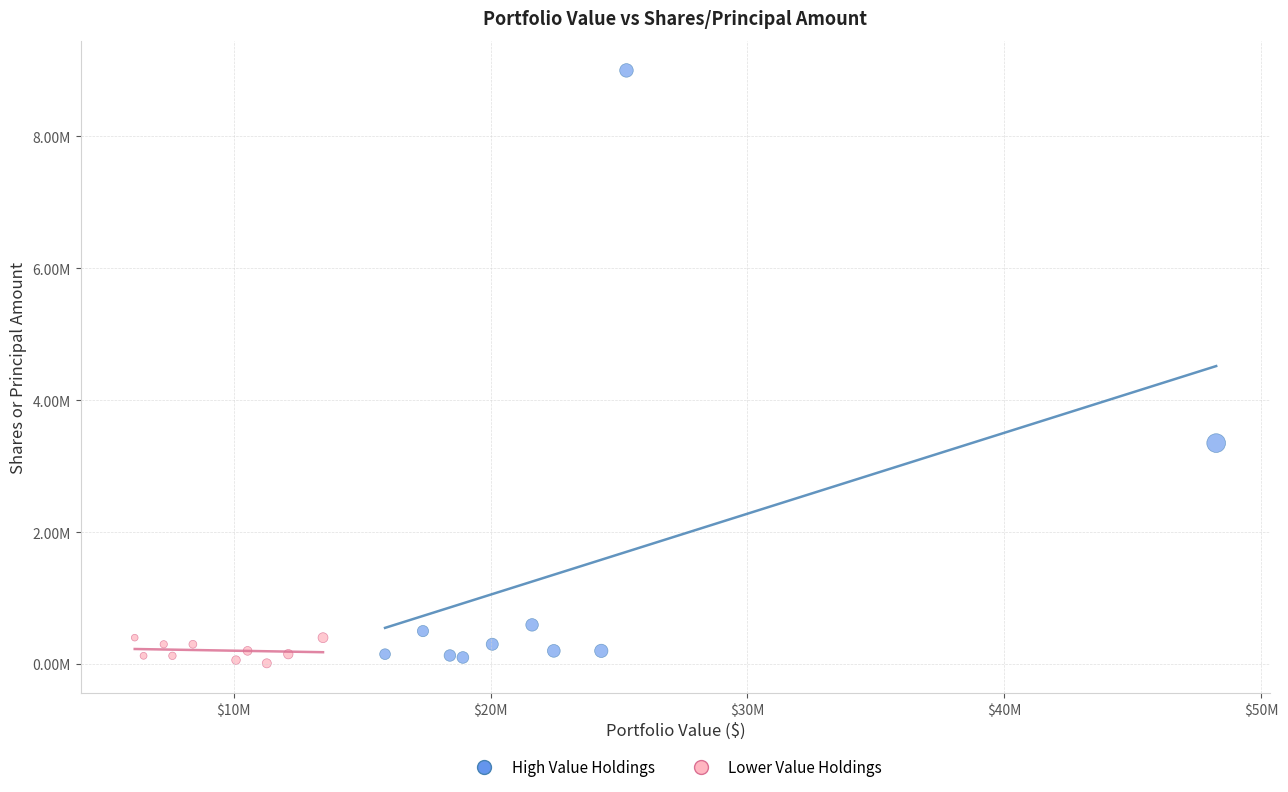

Which series reaches the maximum Y coordinate?

High Value Holdings